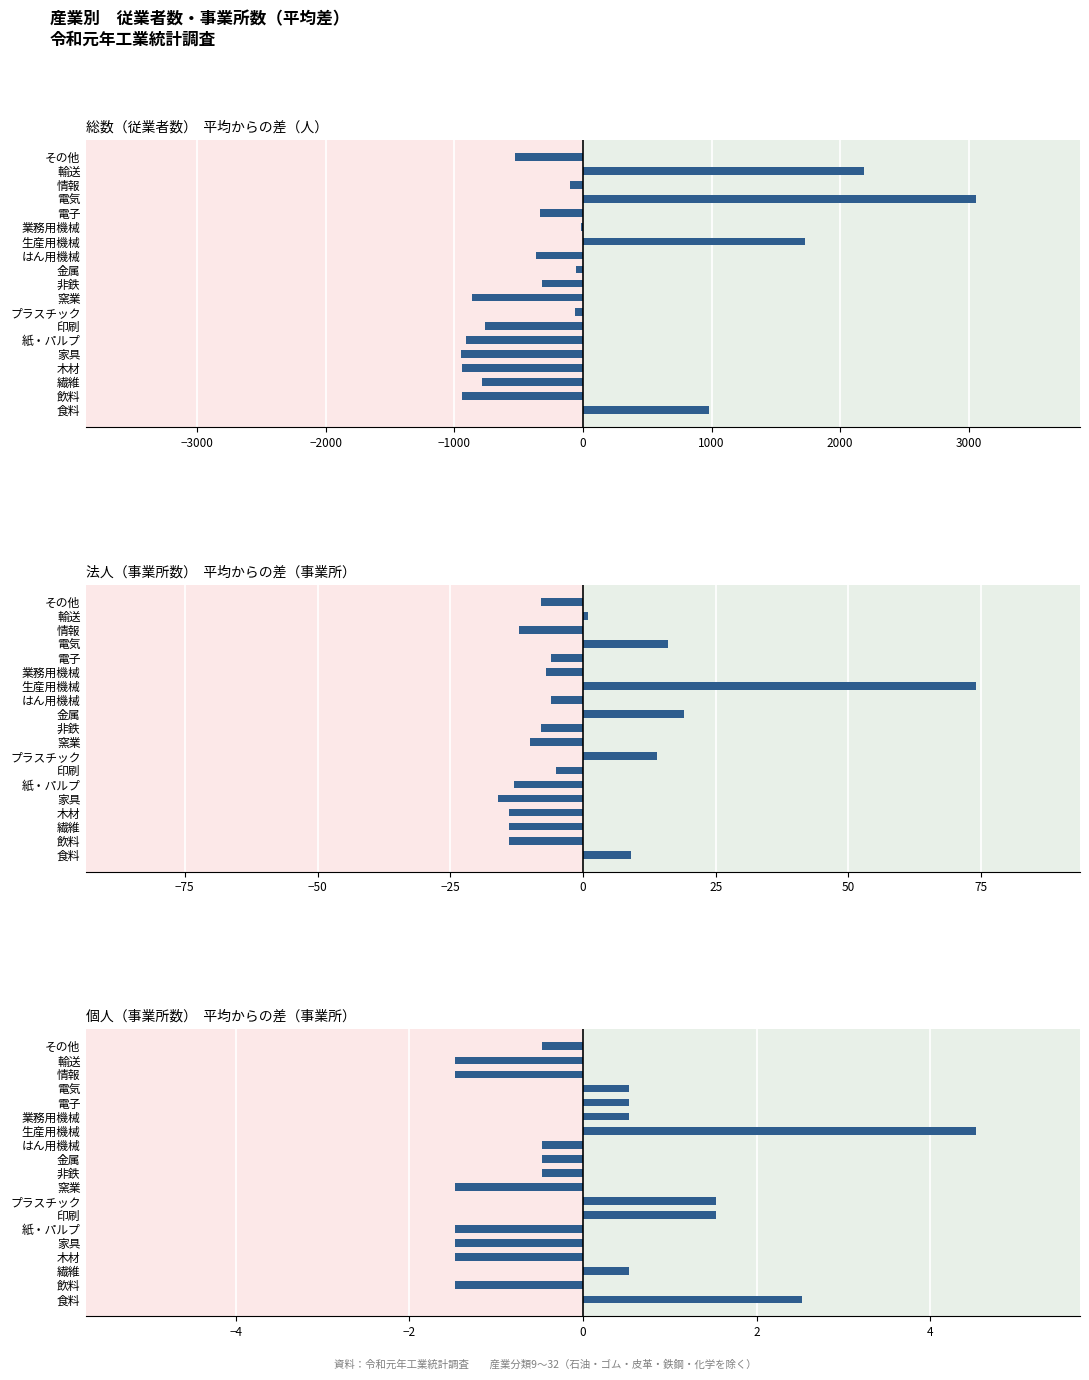

What is the difference between the second highest and second lowest values in the 法人（事業所数） series?

33.0